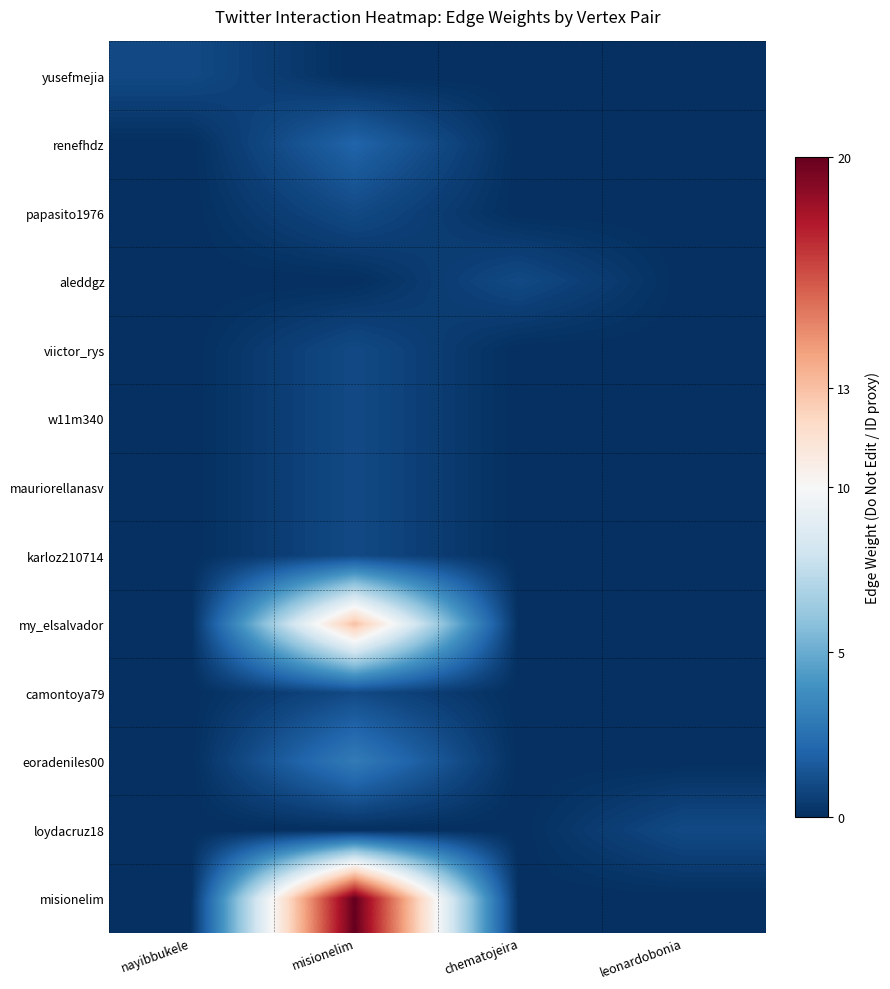

Which series has the largest range (max minus min)?

misionelim